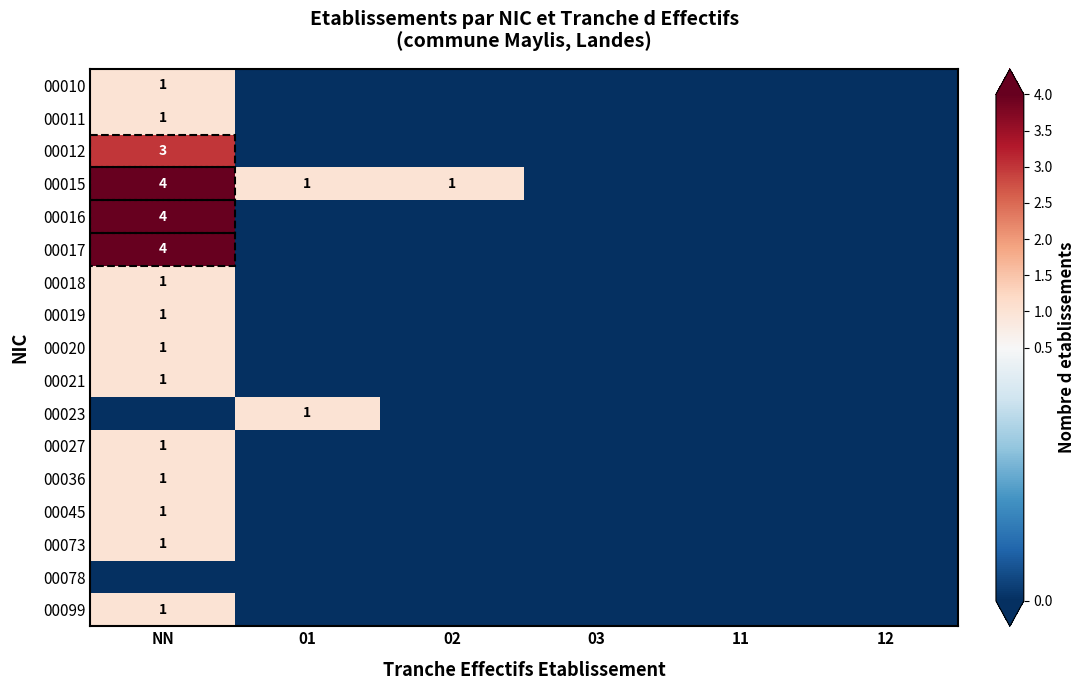

The 00015 series shows 4 at NN. True or false?

True